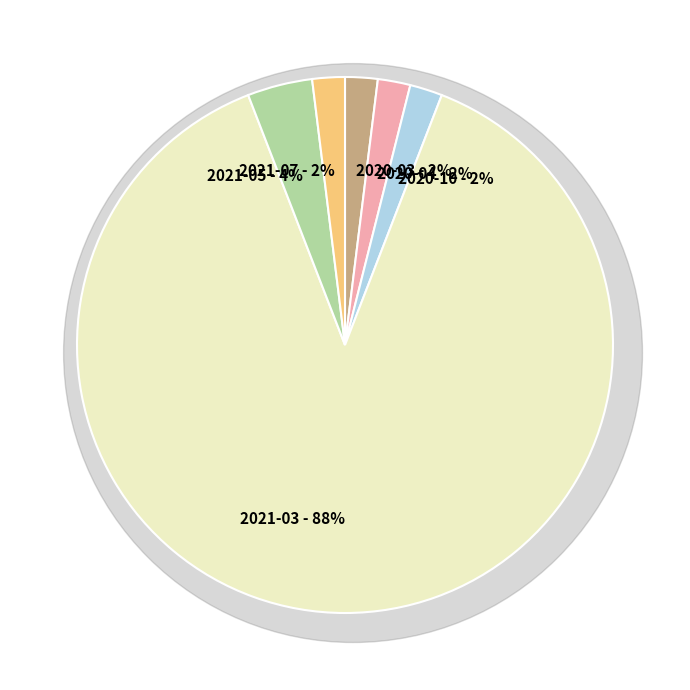

Combined, do 2021-03 and 2020-04 account for over 50%?

Yes